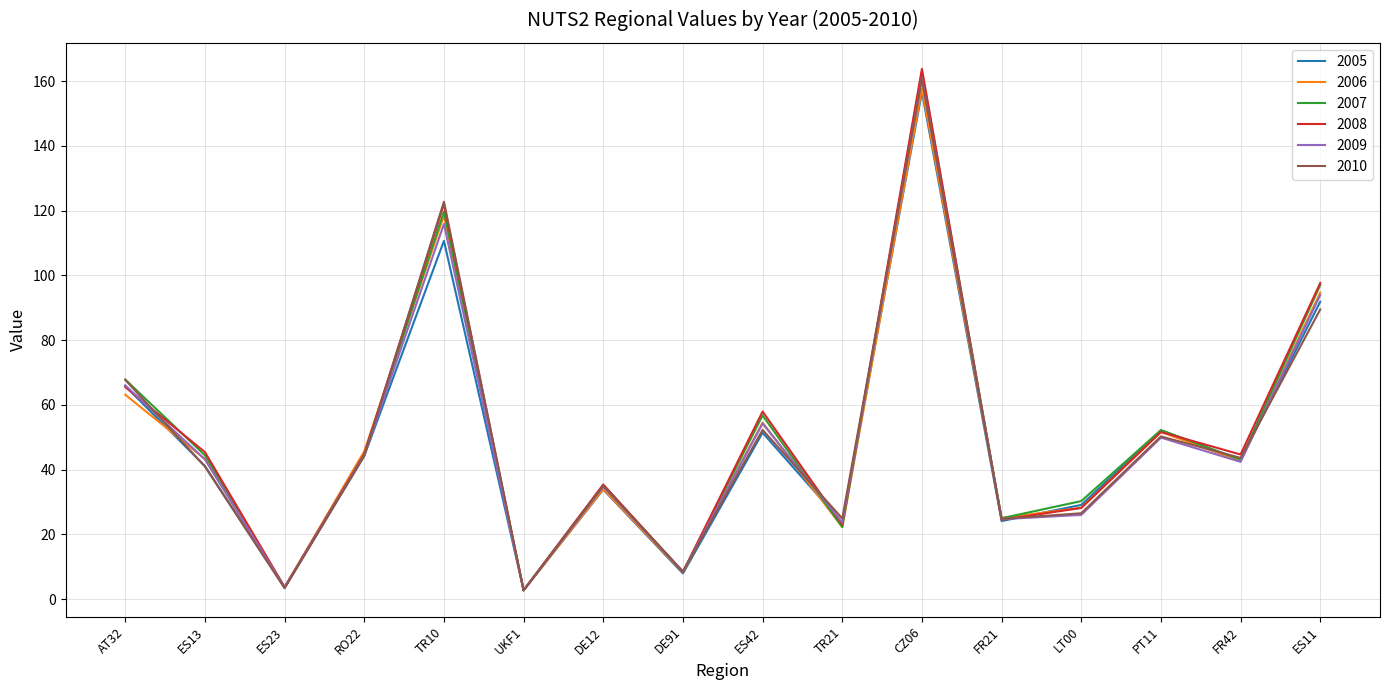

What value does the 2008 series have at PT11?

51.6